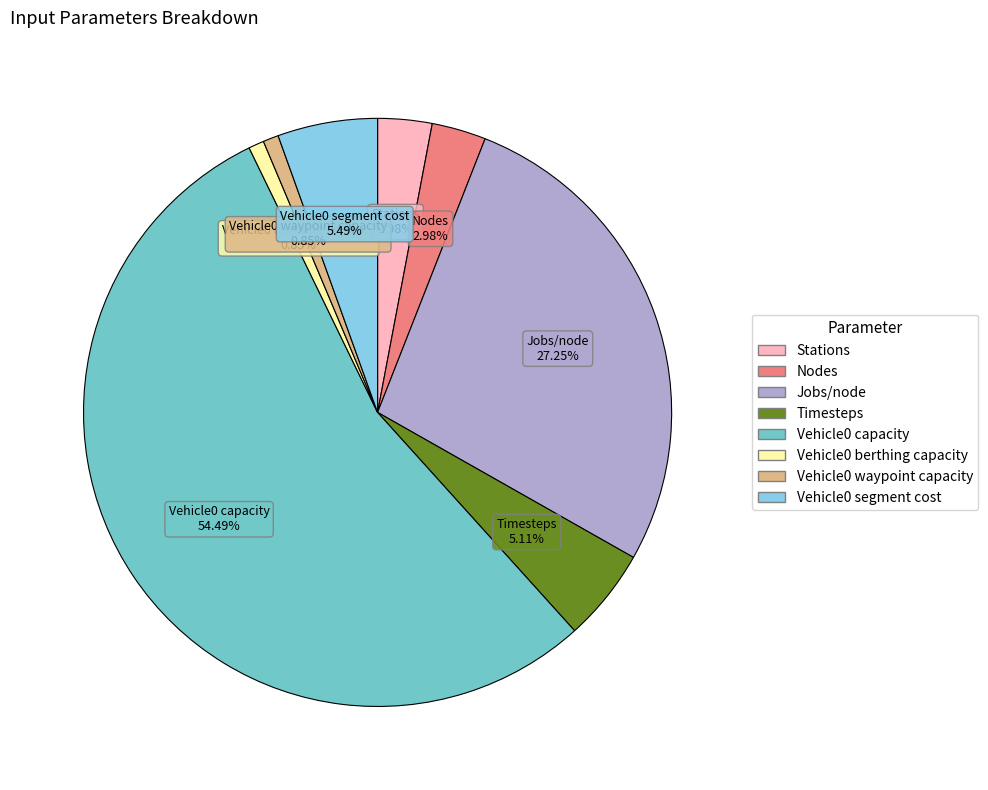

To the nearest percent, what is the difference between the largest and smallest slice percentages?

54%